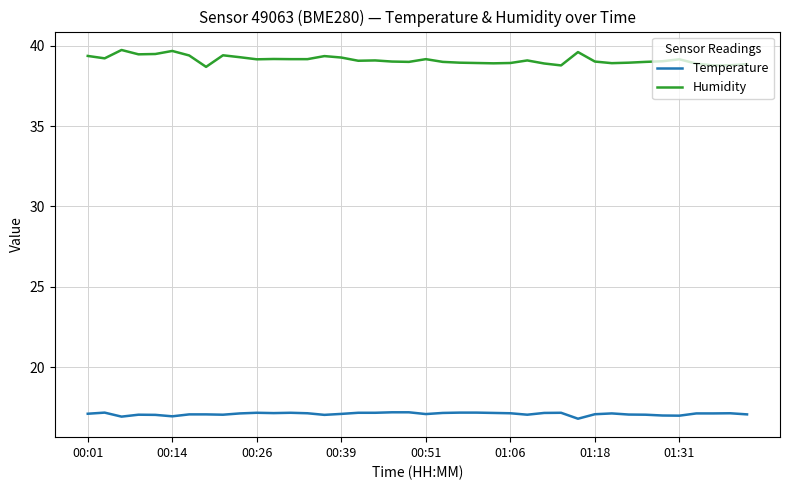

List the series in order of their peak value, highest first.

Humidity, Temperature